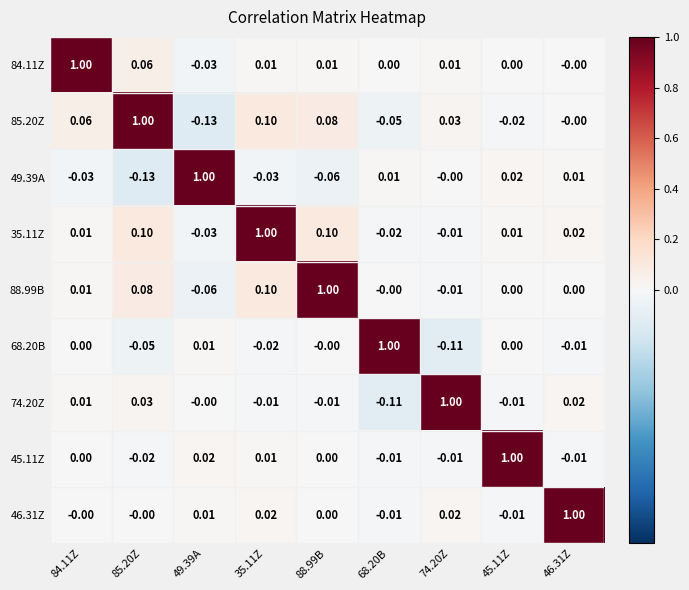

Is the value of 46.31Z at 88.99B greater than the value of 35.11Z at 85.20Z?

No